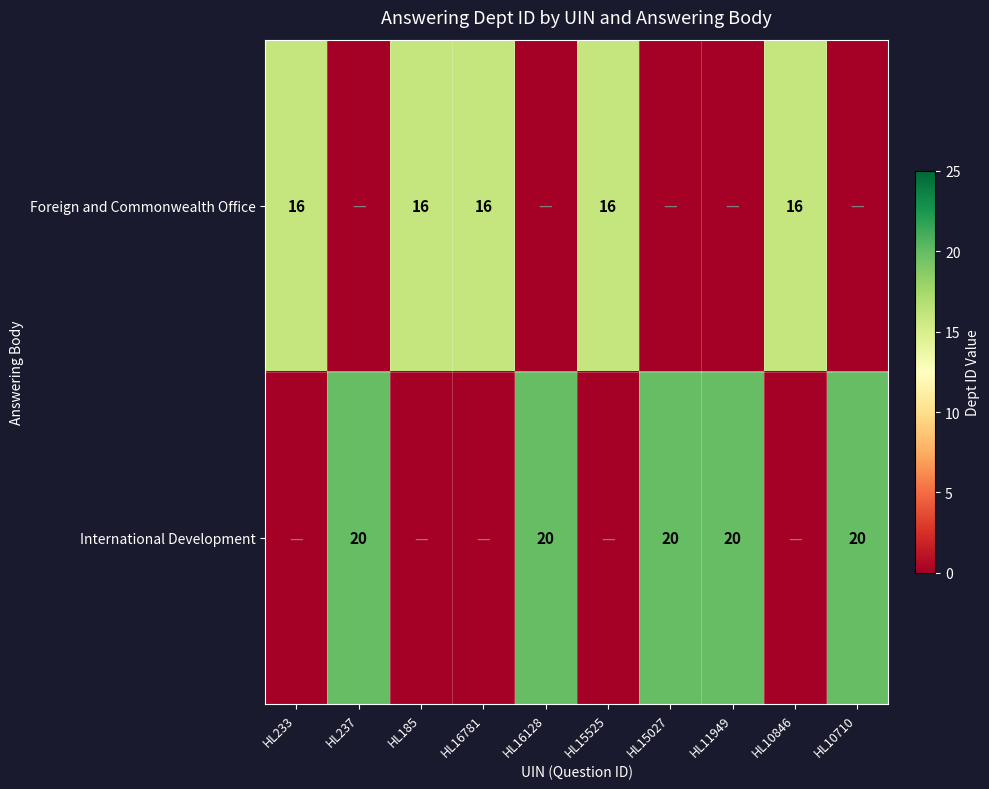

Is the value of International Development at HL10710 greater than the value of Foreign and Commonwealth Office at HL16781?

Yes